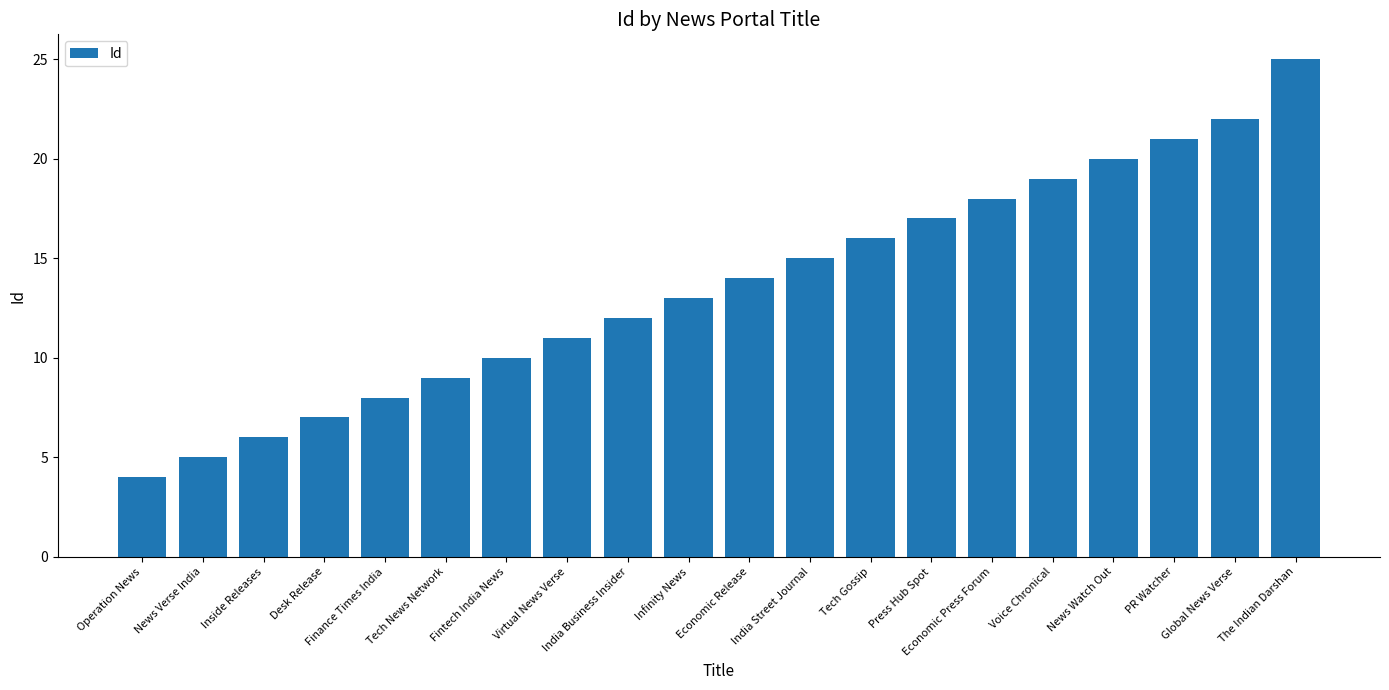

What is the ratio of the value at Economic Press Forum to the value at Press Hub Spot?

1.1